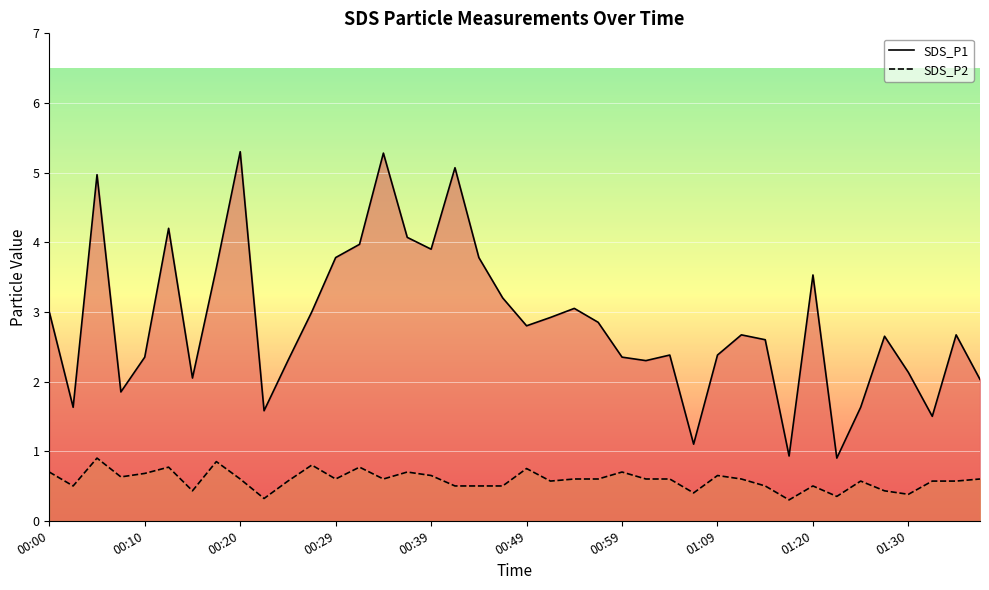

Does the chart display data point markers on the line(s)?

No